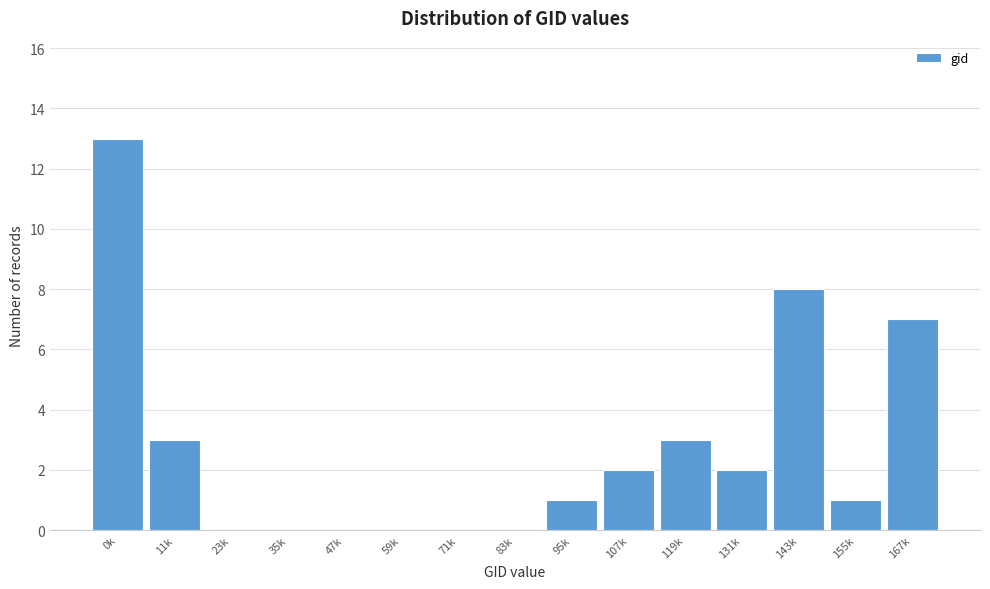

Reading right to left, extract all data points from this chart.

167k=7	155k=1	143k=8	131k=2	119k=3	107k=2	95k=1	83k=0	71k=0	59k=0	47k=0	35k=0	23k=0	11k=3	0k=13